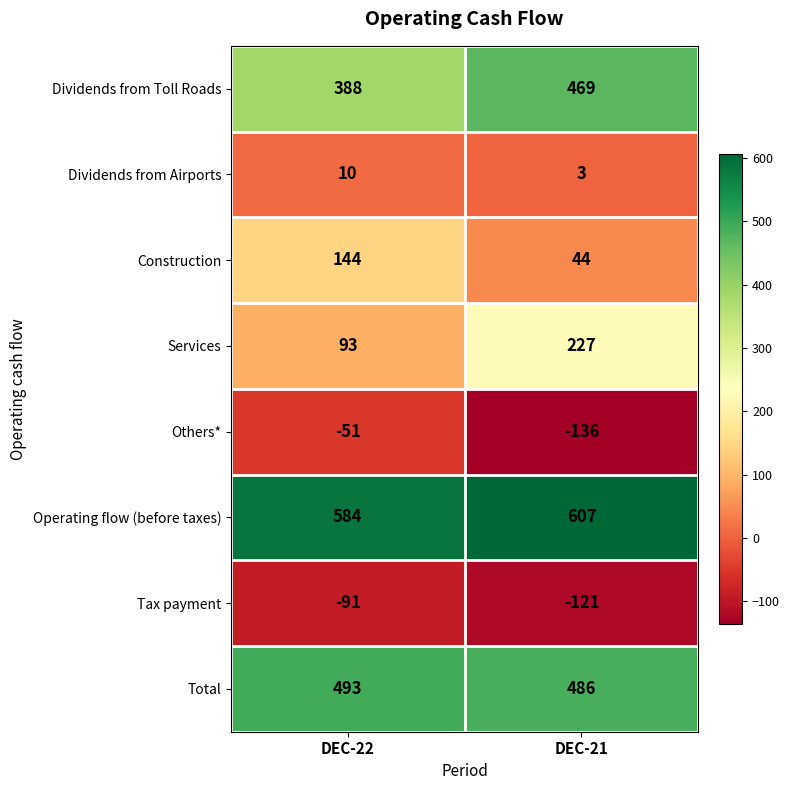

What is the difference between the maximum and minimum values in the Operating flow (before taxes) series?

23